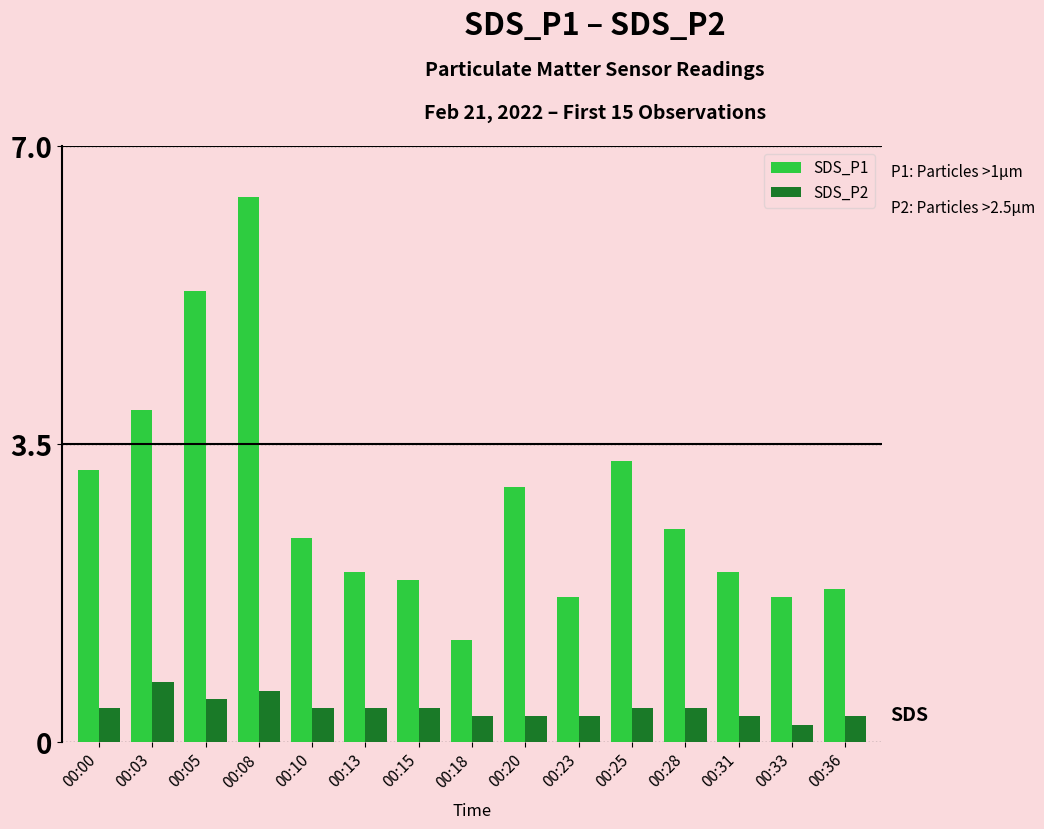

True or false: SDS_P1 has a value of 2.8 at 00:36.

False